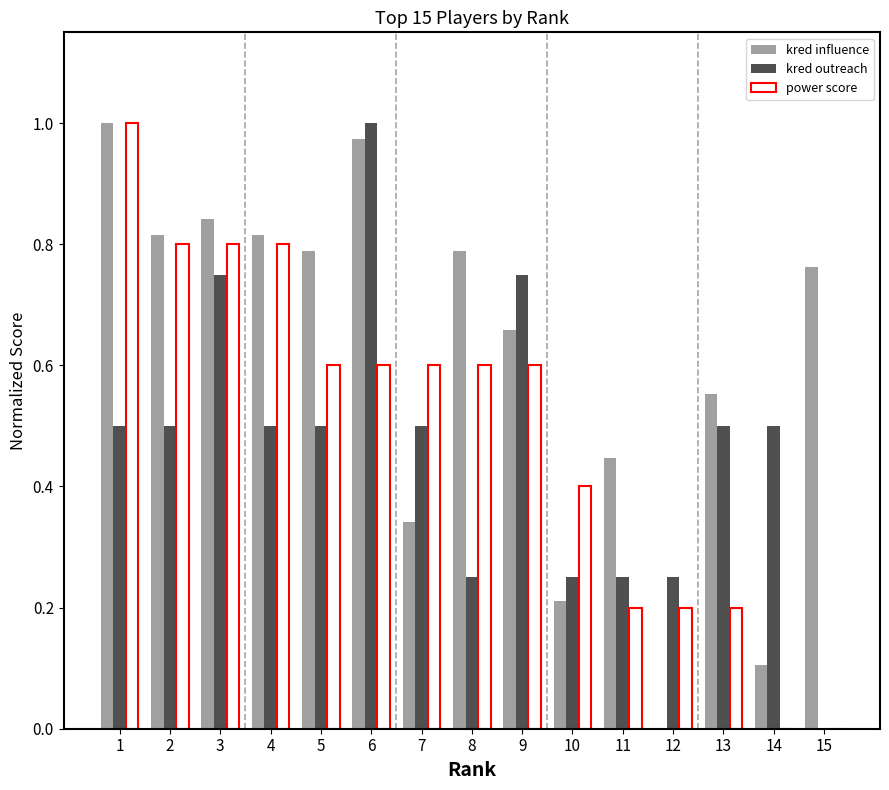

What is the total value across all series at 10?

0.9